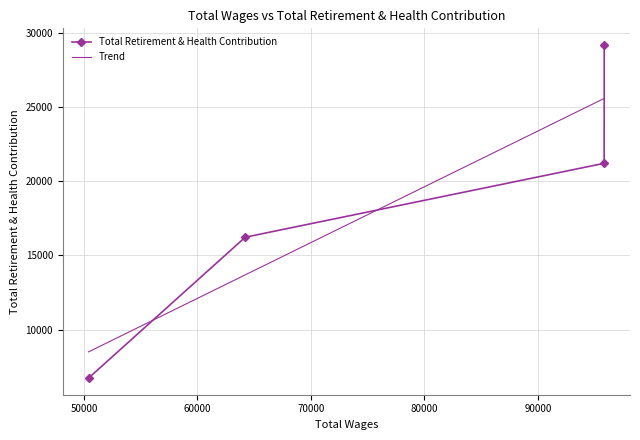

What is the maximum value for Total Retirement & Health Contribution?

29211